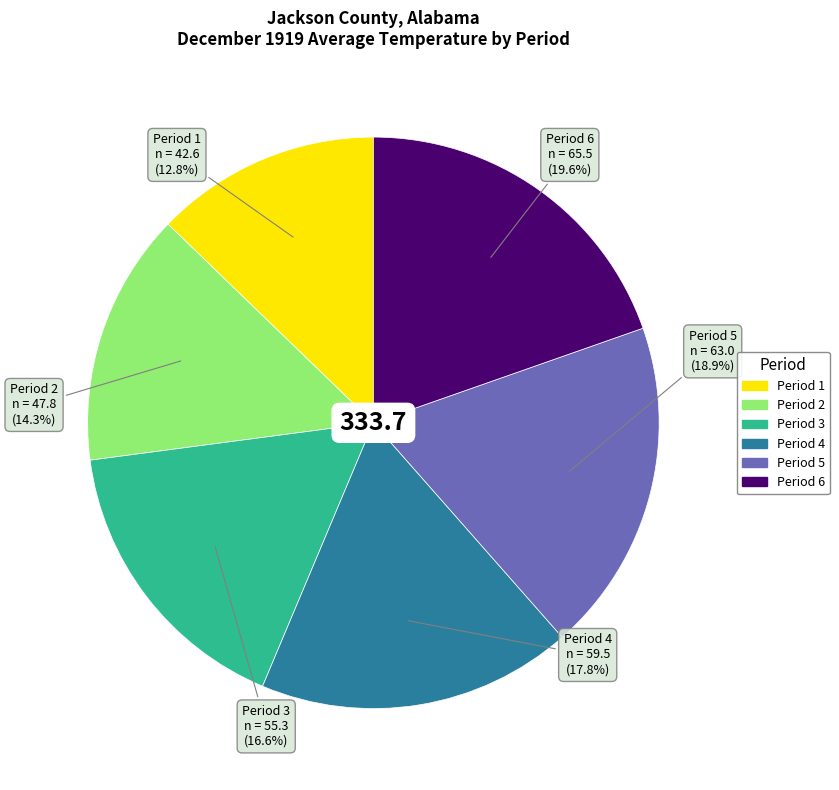

Which has a higher value, Period 2 or Period 5?

Period 5